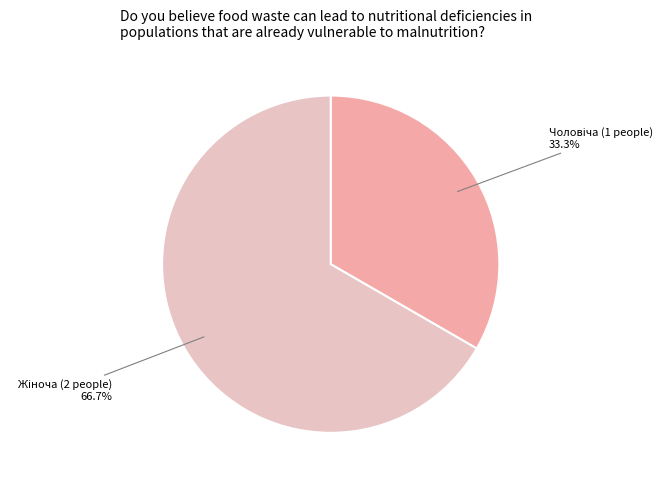

Is there a majority slice in this chart?

Yes